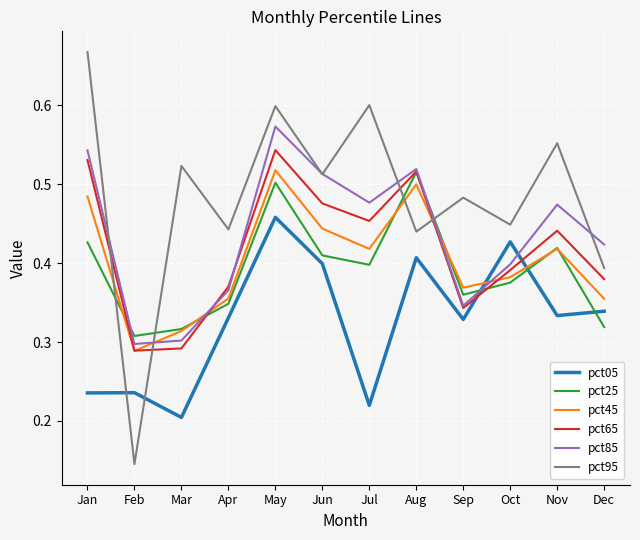

The pct65 series shows 0.4 at Mar. True or false?

False